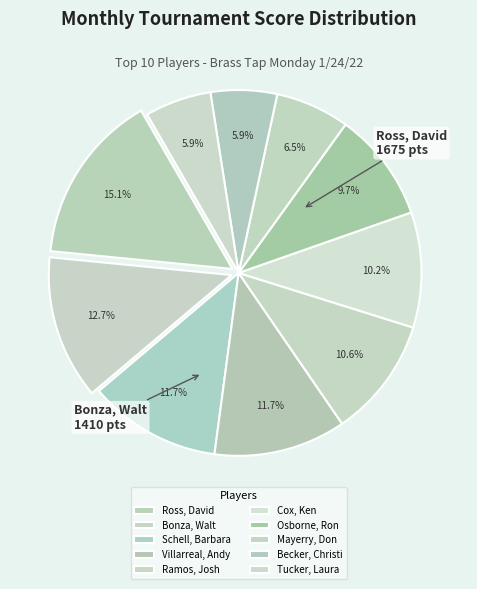

To the nearest percent, what portion does Osborne, Ron represent?

10%